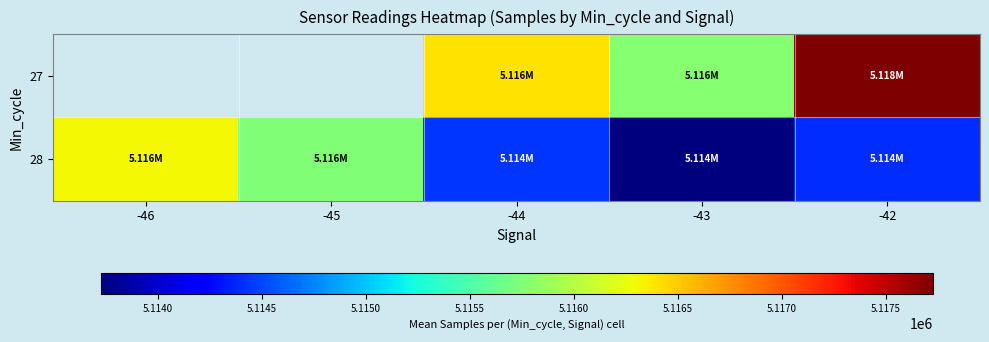

What is the spread (max minus min) of values at -42?

3323.4